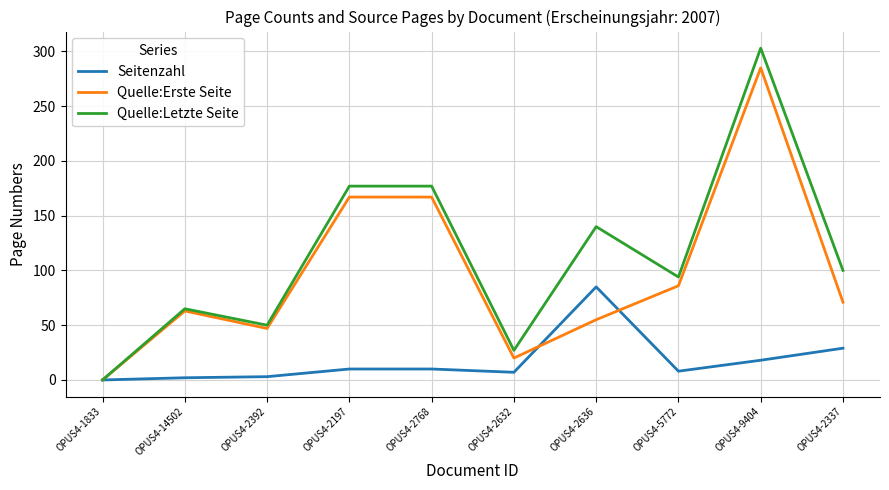

The value of Quelle:Letzte Seite at OPUS4-2197 is 177. True or false?

True